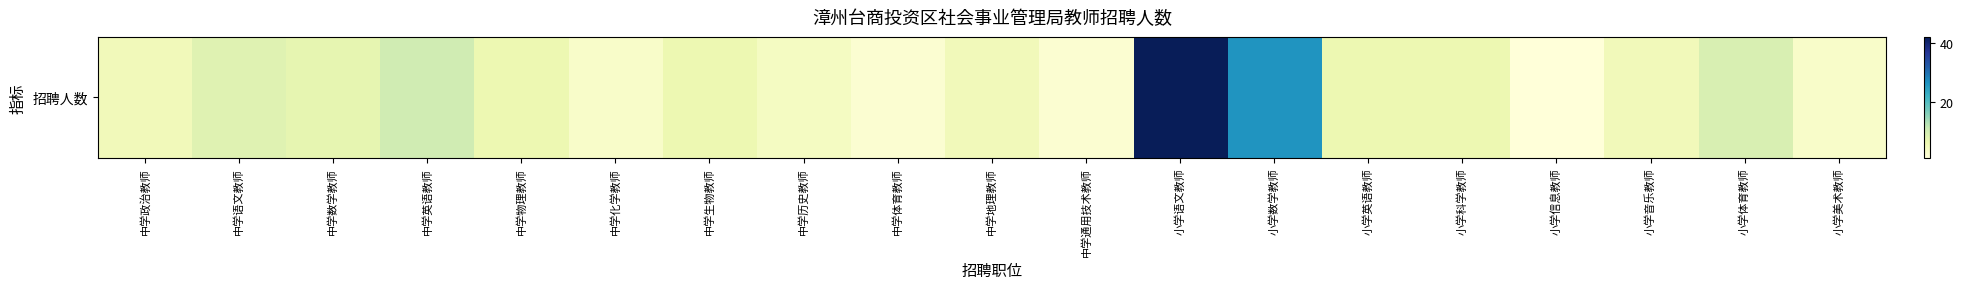

Which has a higher value, 中学英语教师 or 中学地理教师?

中学英语教师